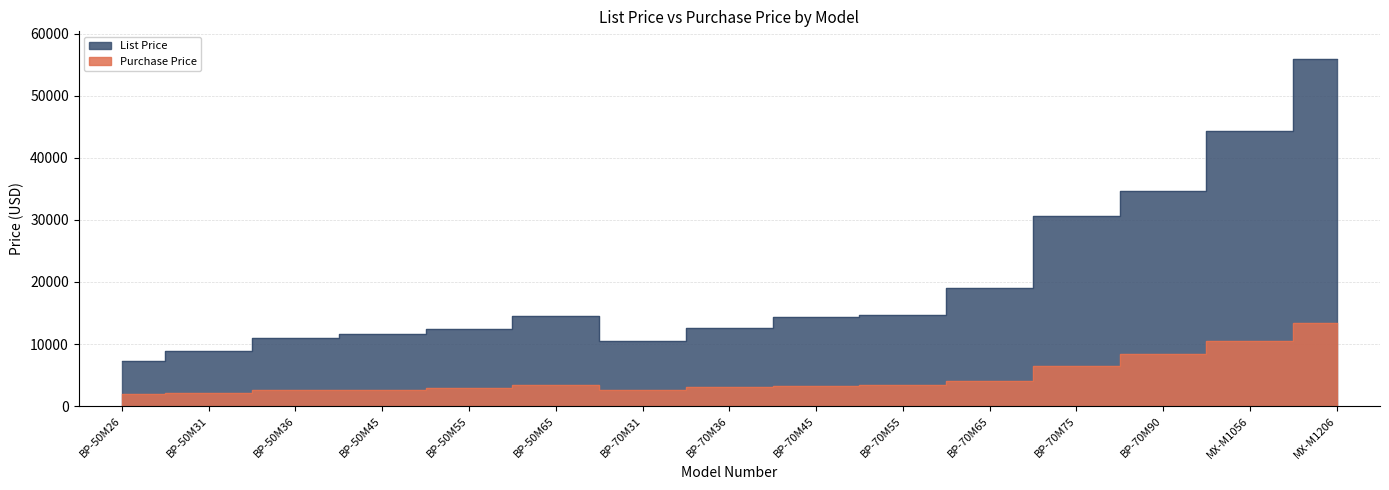

True or false: List Price has a value of 5938 at BP-50M65.

False